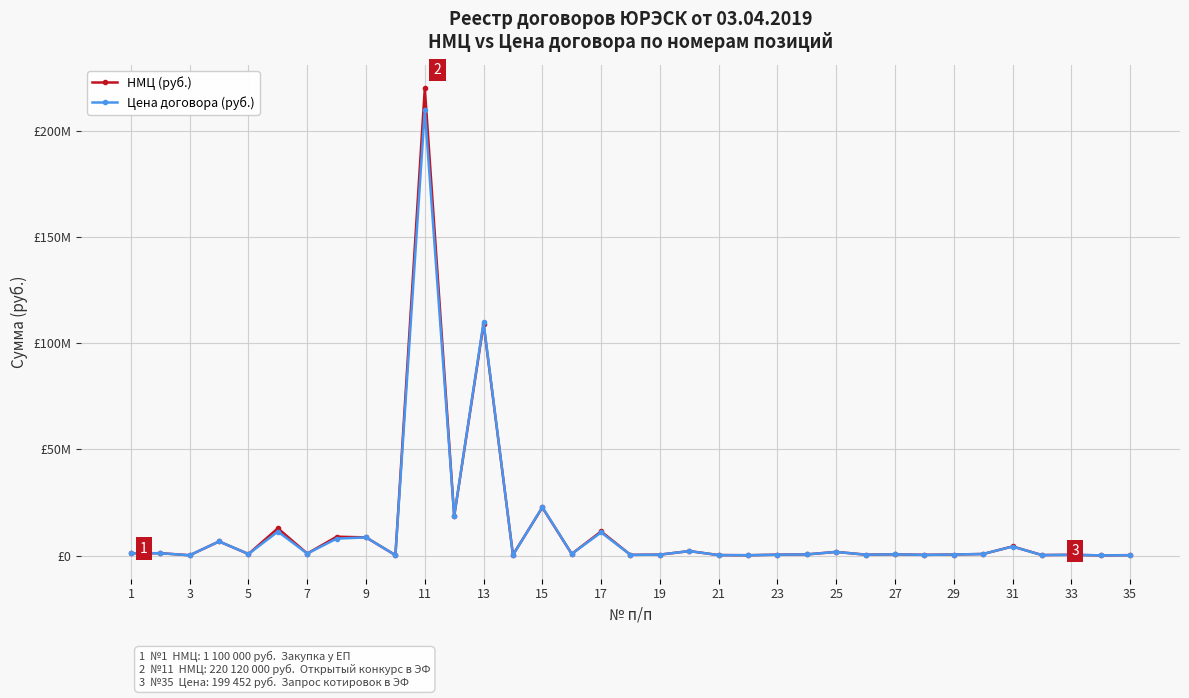

True or false: Цена договора (руб.) and НМЦ (руб.) cross at least once.

True